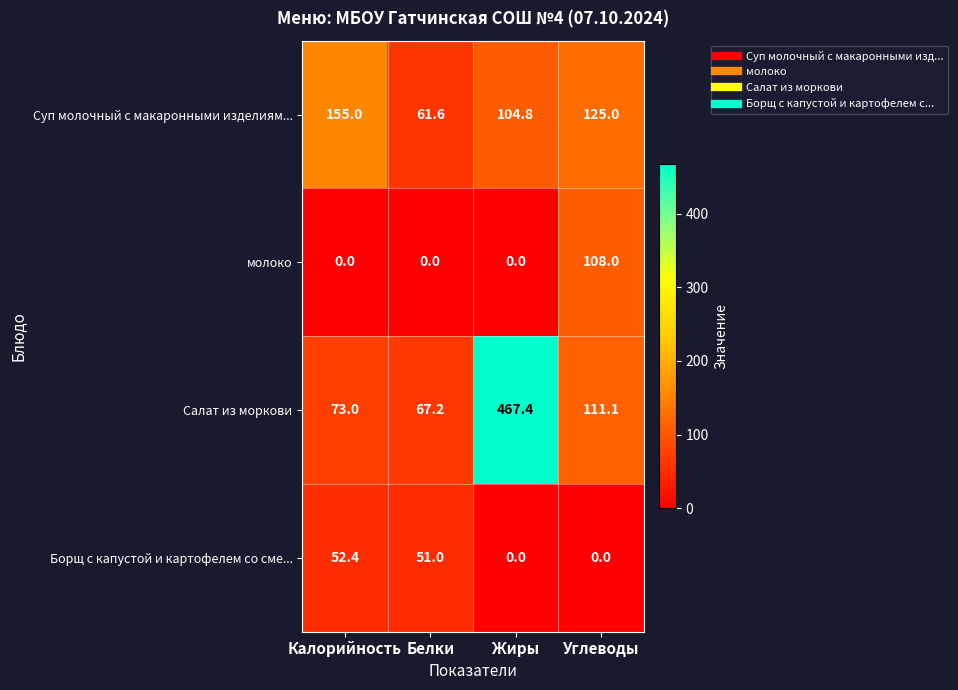

Between Калорийность and Жиры, which series saw the biggest shift?

Салат из моркови